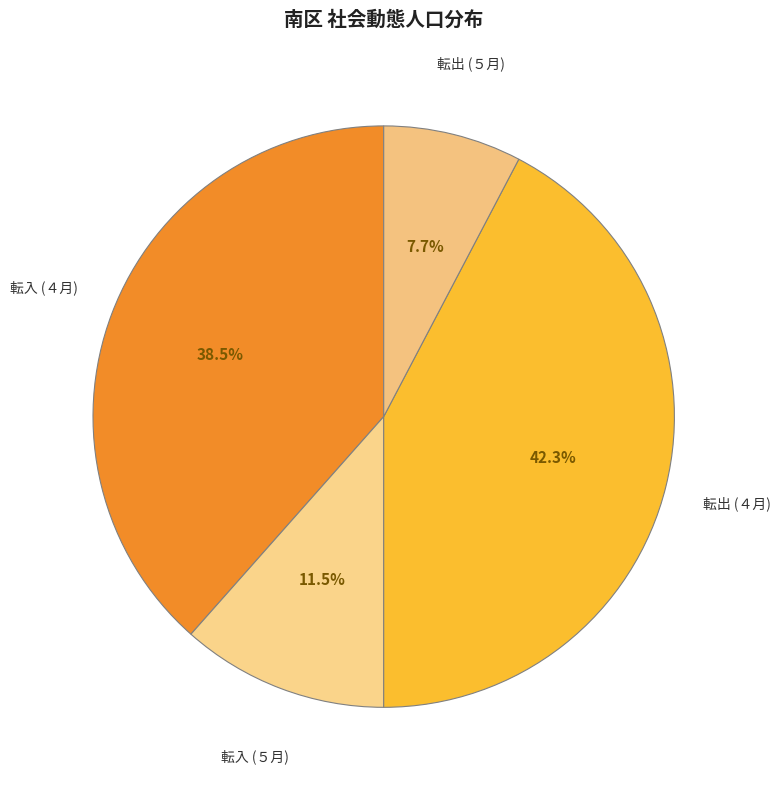

How many segments does this pie chart have?

4